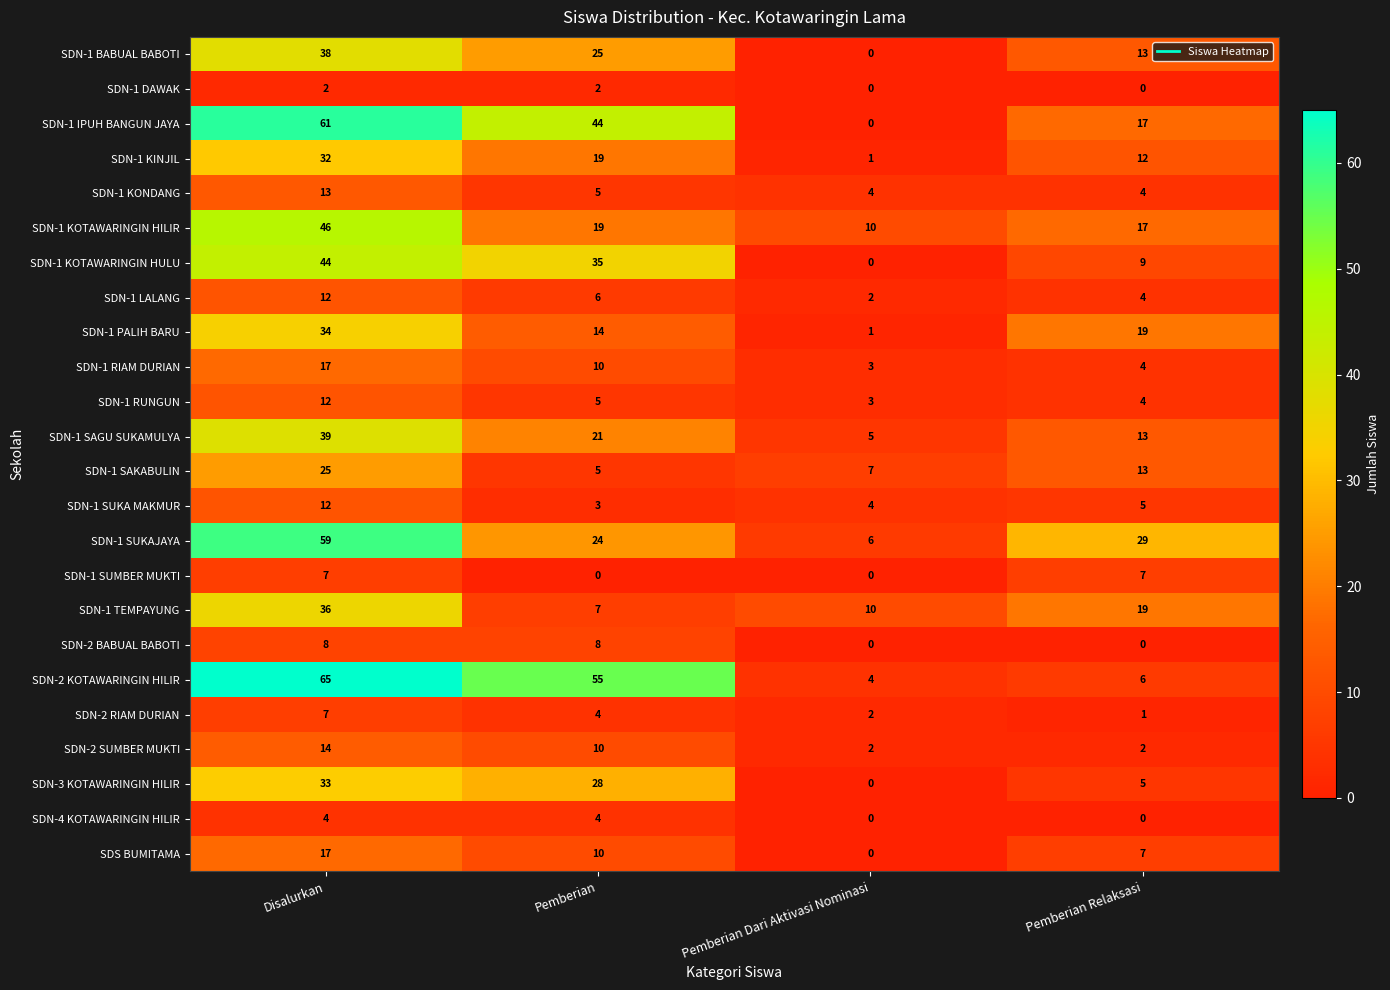

What is the sum of the SDN-2 KOTAWARINGIN HILIR values at Disalurkan and Pemberian?

120